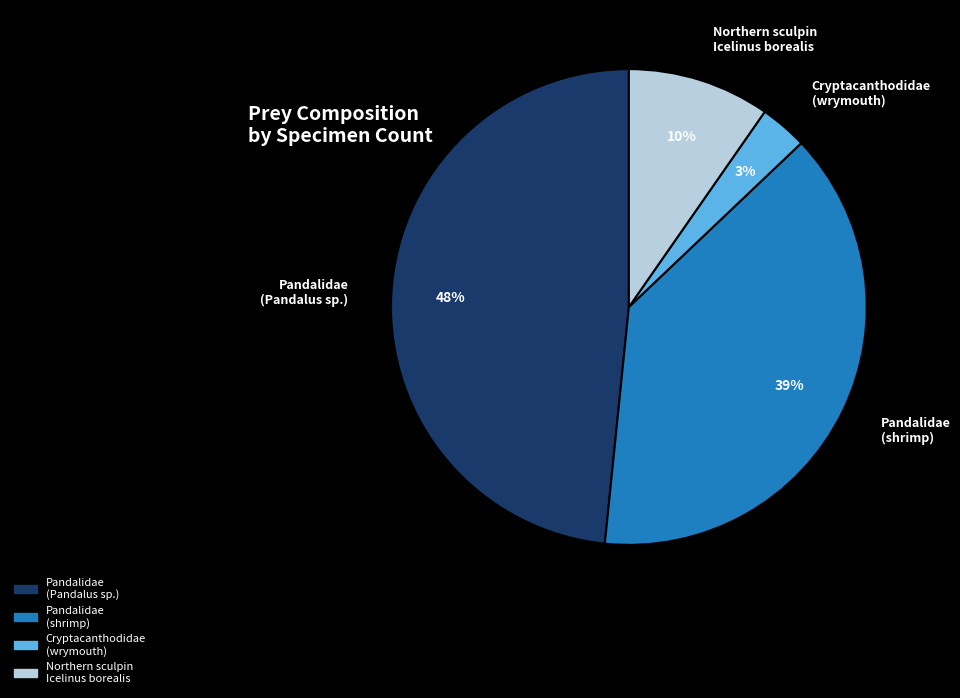

Do Cryptacanthodidae (wrymouth) and Pandalidae (shrimp) together represent more than half of the pie?

No